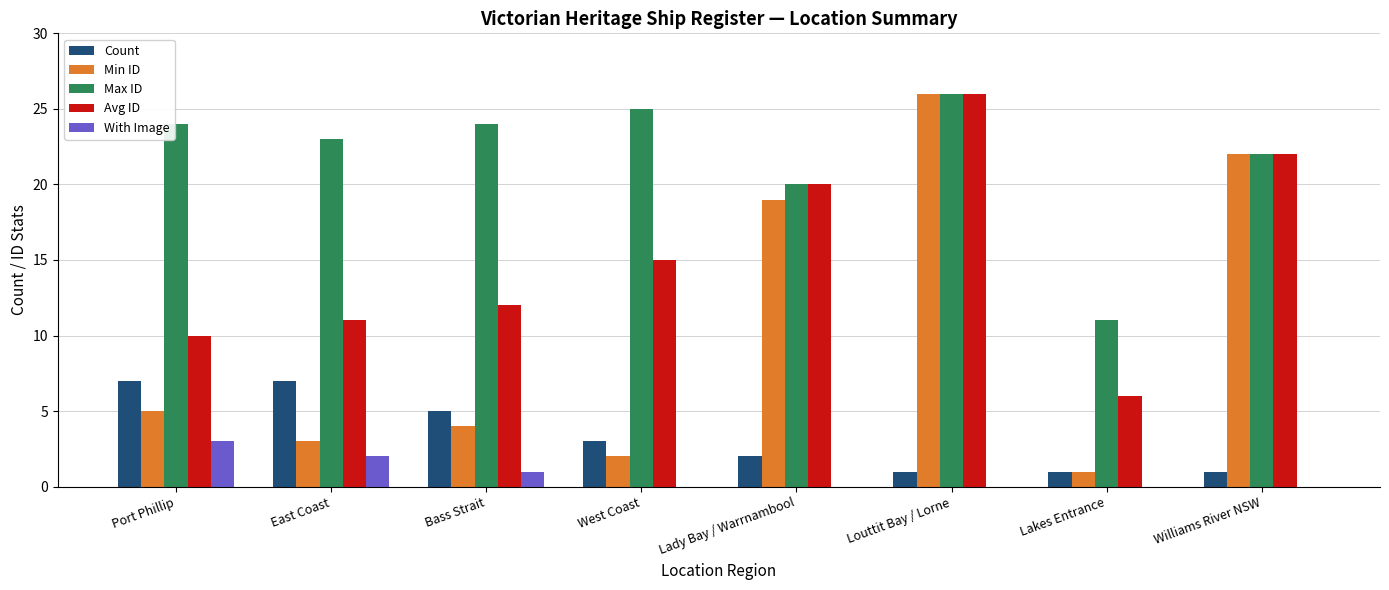

Read the Avg ID value at Port Phillip.

10